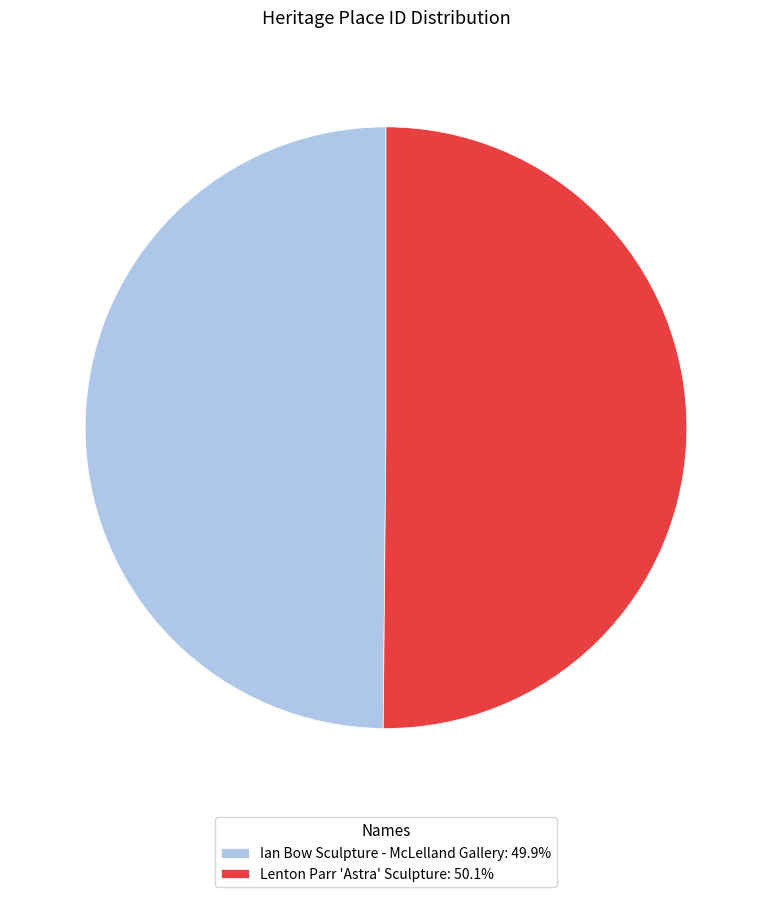

Combined, do Ian Bow Sculpture - McLelland Gallery: 49.9% and Lenton Parr 'Astra' Sculpture: 50.1% account for over 50%?

Yes